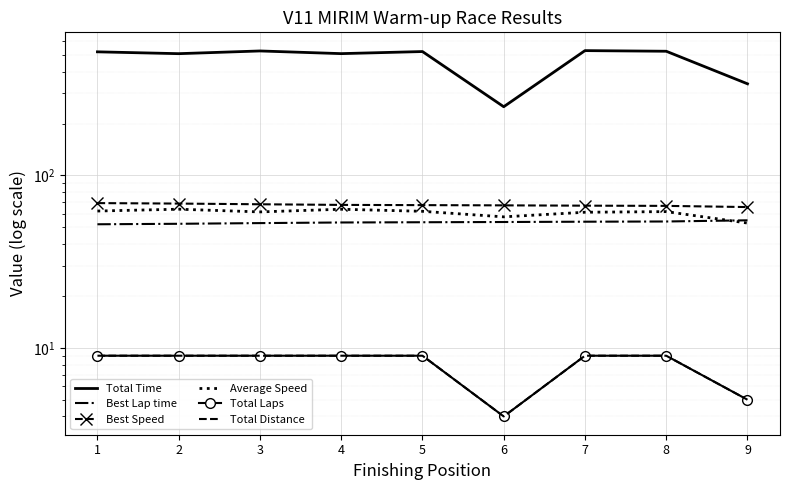

Reading left to right, extract all data points from this chart.

Total Time: 1=521.2	2=508.6	3=527.3	4=508.9	5=523.2	6=250.4	7=529.7	8=525.3	9=340.1
Best Lap time: 1=52.1	2=52.4	3=52.9	4=53.4	5=53.5	6=53.7	7=53.9	8=54.1	9=54.9
Best Speed: 1=69.1	2=68.7	3=68.0	4=67.5	5=67.3	6=67.1	7=66.8	8=66.6	9=65.5
Average Speed: 1=62.2	2=63.7	3=61.4	4=63.7	5=61.9	6=57.5	7=61.2	8=61.7	9=52.9
Total Laps: 1=9.0	2=9.0	3=9.0	4=9.0	5=9.0	6=4.0	7=9.0	8=9.0	9=5.0
Total Distance: 1=9.0	2=9.0	3=9.0	4=9.0	5=9.0	6=4.0	7=9.0	8=9.0	9=5.0